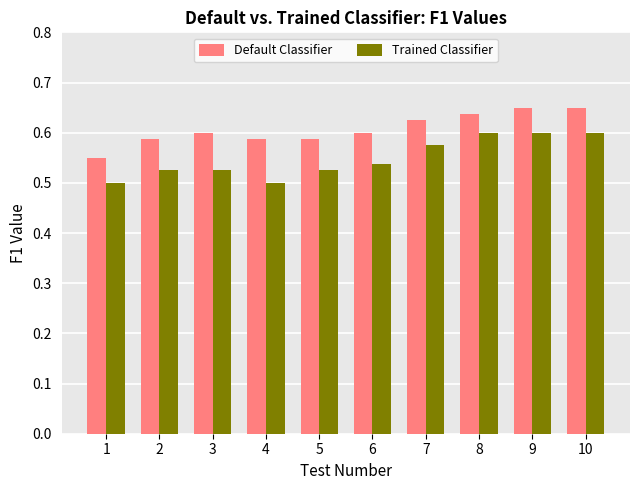

At 1, list the series in order from smallest to largest.

Trained Classifier, Default Classifier